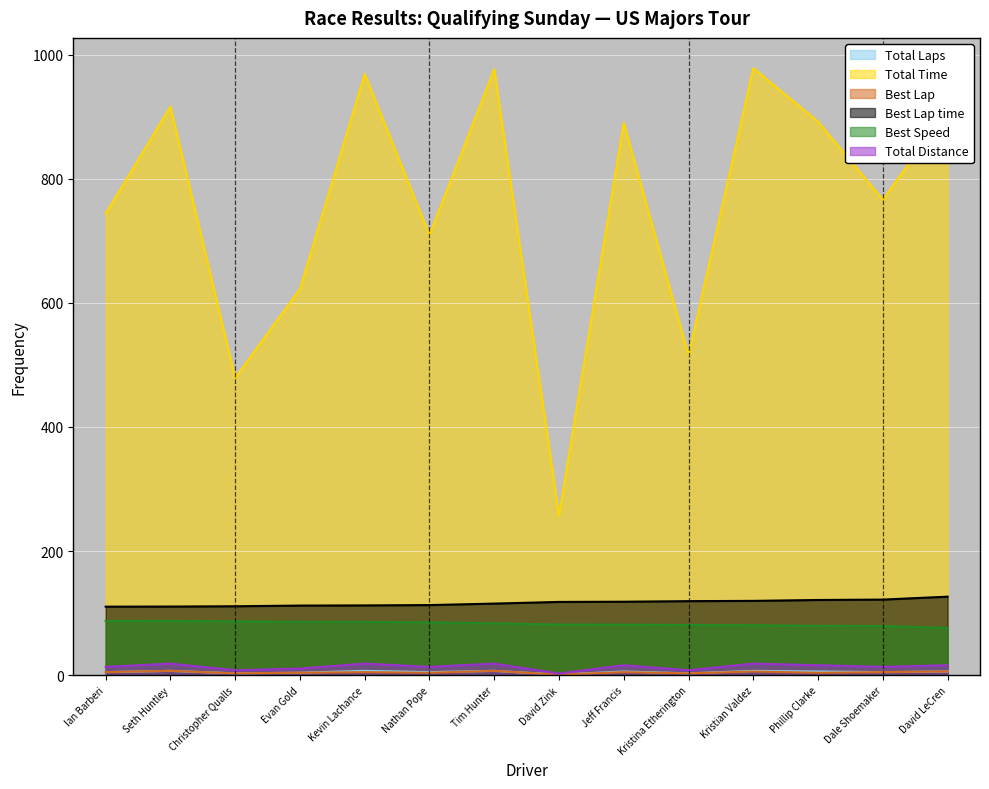

Rank the series by their maximum value, from lowest to highest.

Total Laps, Best Lap, Total Distance, Best Speed, Best Lap time, Total Time